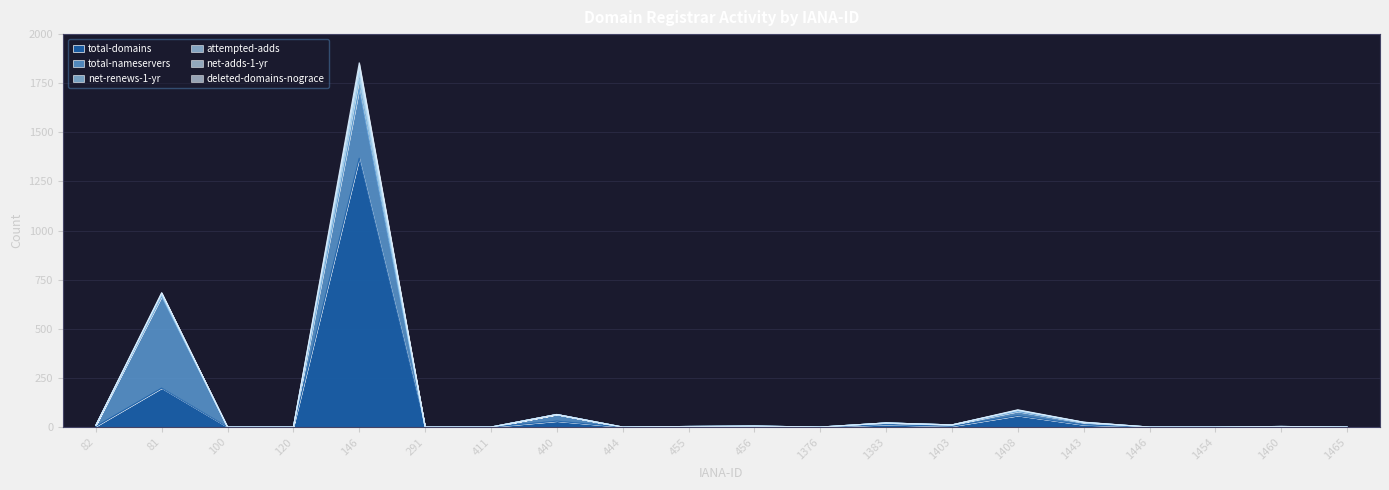

Reading left to right, what are all the values shown in this chart?

total-domains: 82=3	81=198	100=0	120=0	146=1368	291=0	411=0	440=30	444=0	455=1	456=2	1376=0	1383=12	1403=4	1408=58	1443=11	1446=0	1454=0	1460=1	1465=0
total-nameservers: 82=6	81=466	100=0	120=0	146=352	291=0	411=0	440=34	444=0	455=2	456=3	1376=0	1383=9	1403=7	1408=21	1443=11	1446=0	1454=0	1460=2	1465=0
net-renews-1-yr: 82=0	81=7	100=0	120=0	146=51	291=0	411=0	440=0	444=0	455=0	456=0	1376=0	1383=0	1403=0	1408=5	1443=2	1446=0	1454=0	1460=0	1465=0
attempted-adds: 82=0	81=7	100=0	120=0	146=34	291=0	411=0	440=0	444=0	455=0	456=0	1376=0	1383=0	1403=0	1408=1	1443=0	1446=0	1454=0	1460=0	1465=0
net-adds-1-yr: 82=0	81=4	100=0	120=0	146=28	291=0	411=0	440=0	444=0	455=0	456=0	1376=0	1383=0	1403=0	1408=1	1443=0	1446=0	1454=0	1460=0	1465=0
deleted-domains-nograce: 82=0	81=2	100=0	120=0	146=21	291=0	411=0	440=0	444=0	455=0	456=0	1376=0	1383=0	1403=0	1408=2	1443=1	1446=0	1454=0	1460=0	1465=0